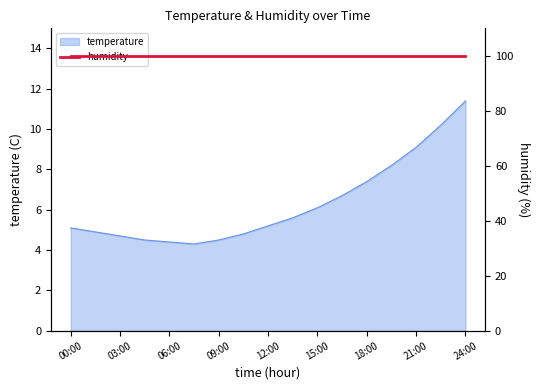

What is the change in value from 15:00 to 21:00?

+3.0